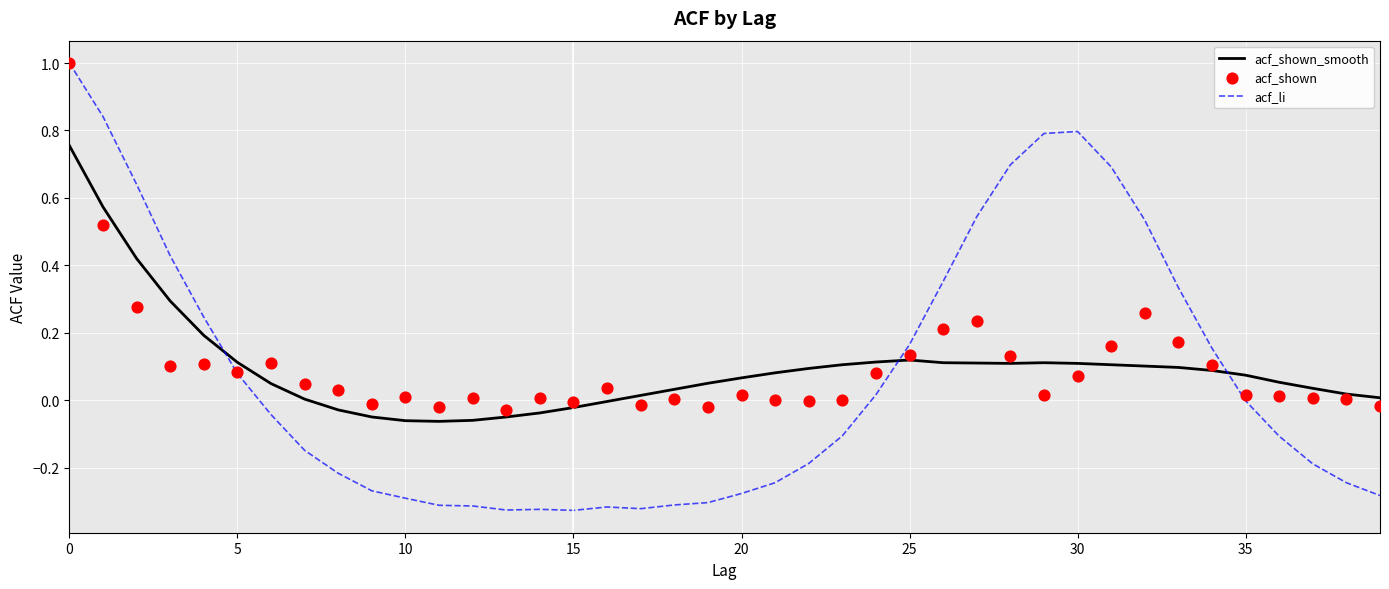

What is the total value across all series at 0?

2.8